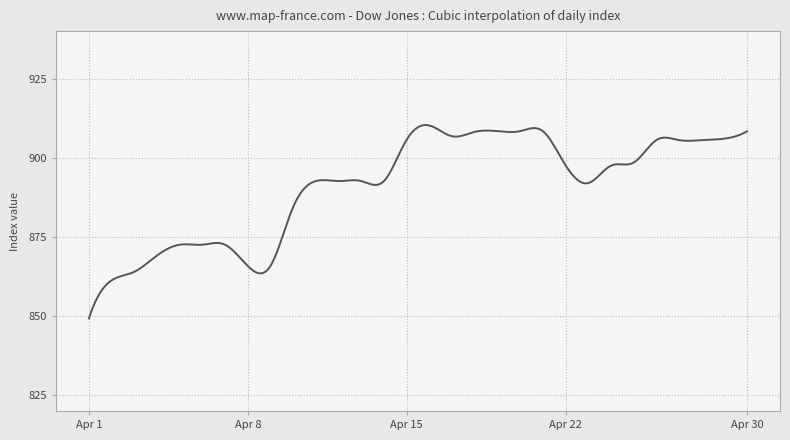

What is the maximum value shown in the chart?

910.3